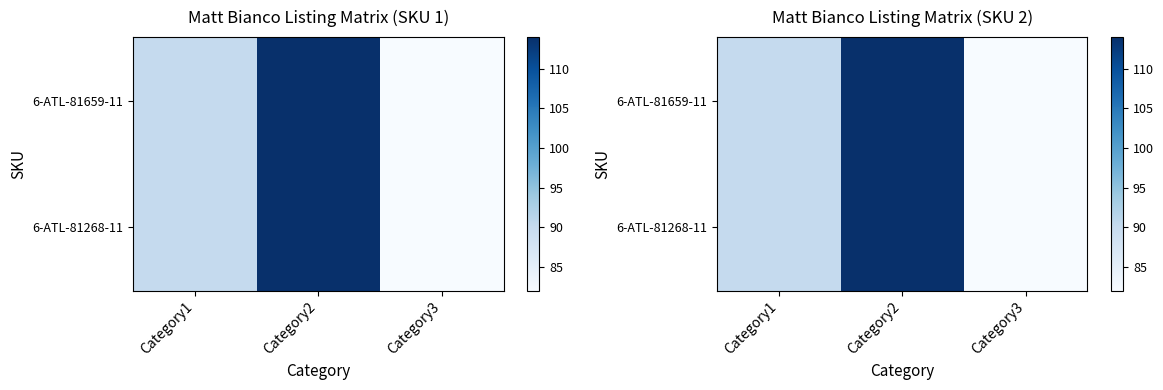

At which category is the sum across all series the highest?

Category2